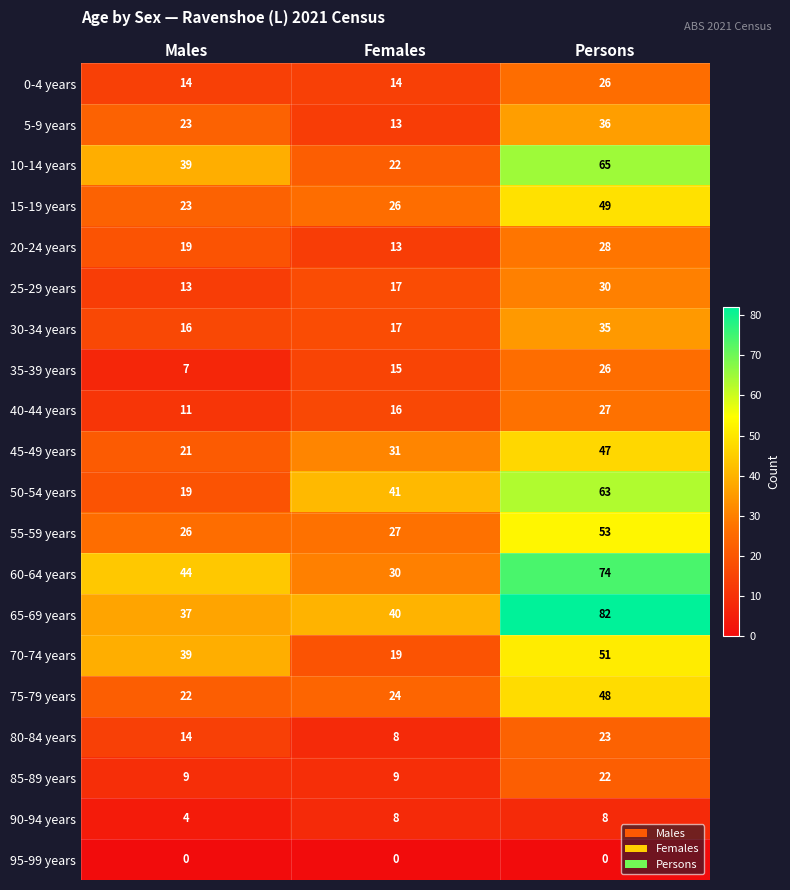

How many distinct data groups are displayed?

20